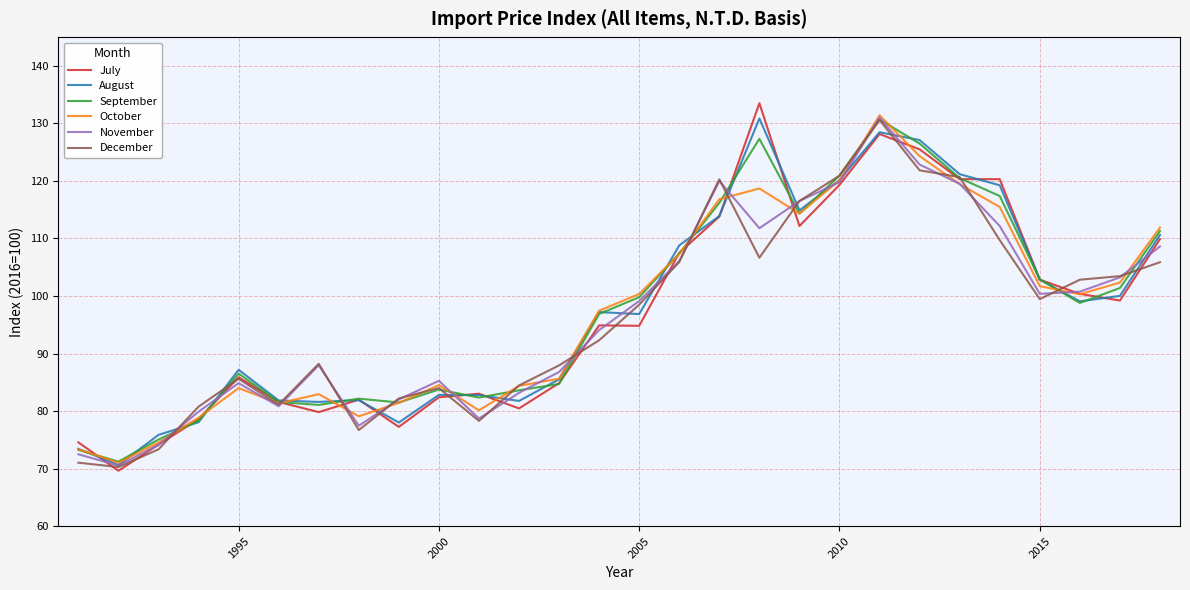

Which series has the widest spread of values?

July